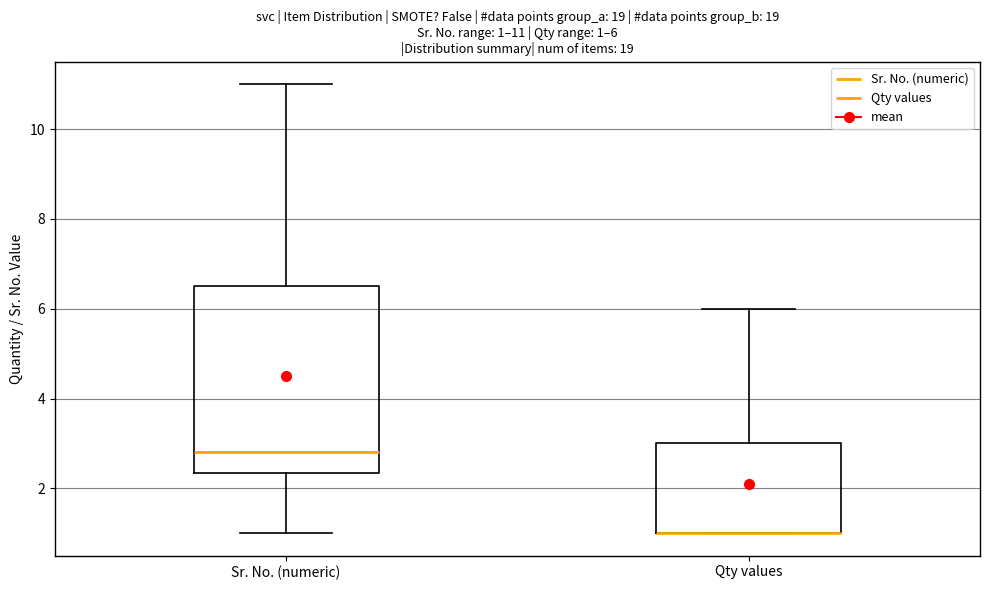

Comparing the boxes themselves (not the whiskers), which one is the tallest?

Sr. No. (numeric)